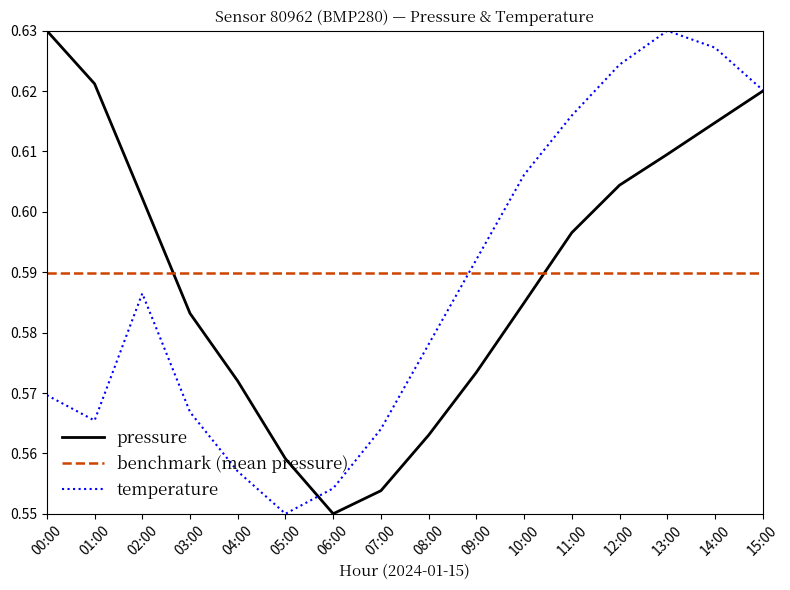

At which label is temperature closest to 0?

05:00